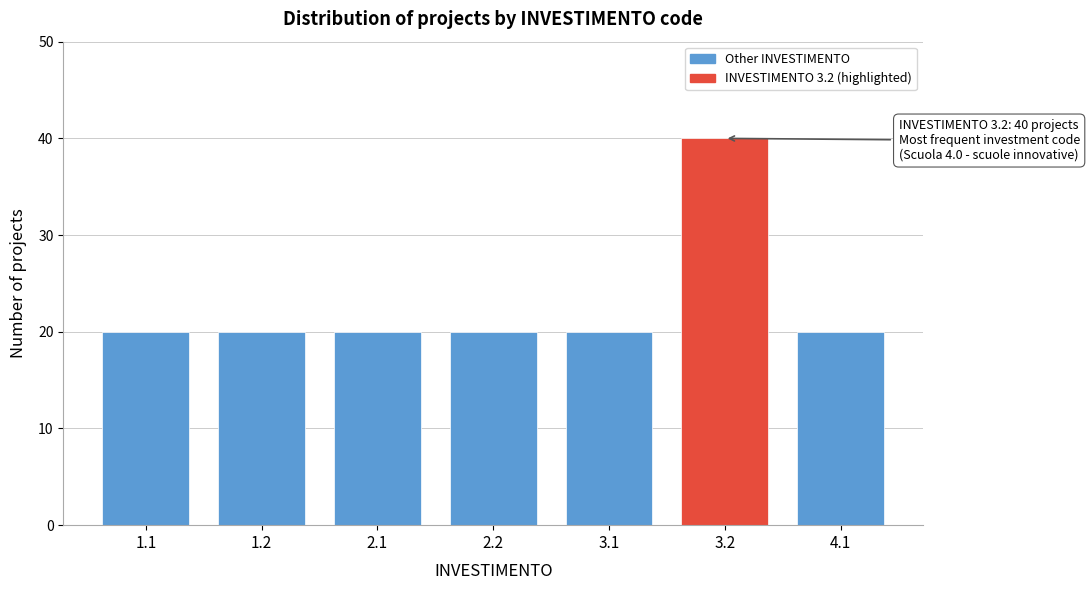

Reading left to right, extract all data points from this chart.

1.1=20	1.2=20	2.1=20	2.2=20	3.1=20	3.2=40	4.1=20